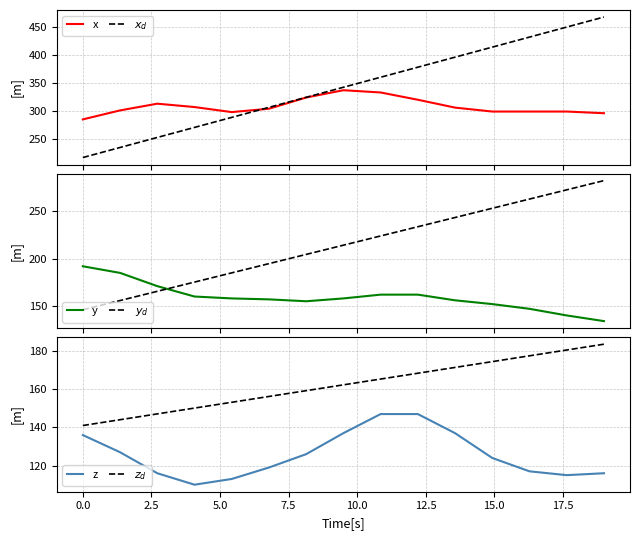

What is the sum of all $y_d$ values?

3214.5